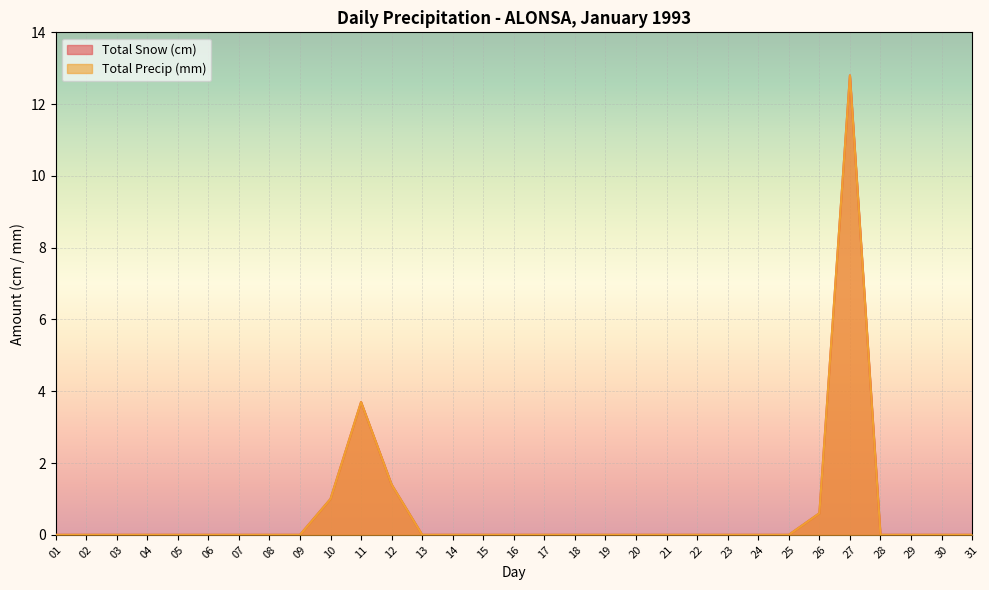

Which series has the largest range (max minus min)?

Total Snow (cm)